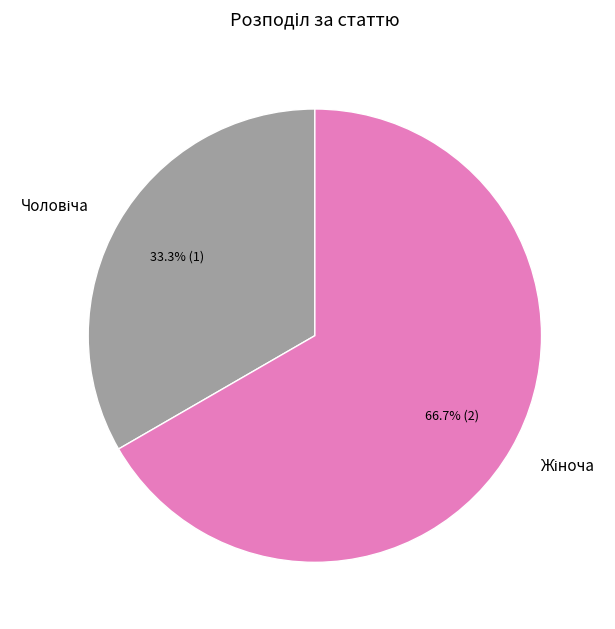

Is there any slice that represents more than half of the pie?

Yes